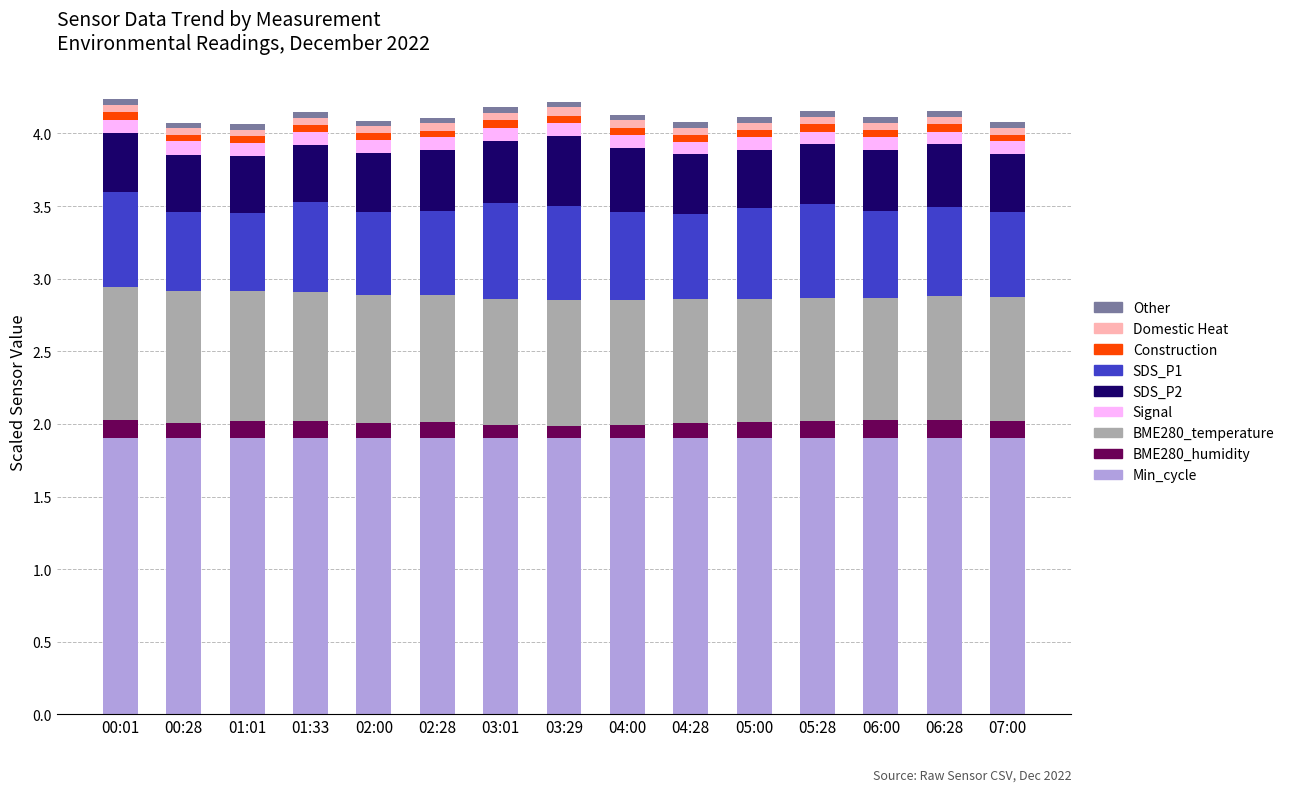

What is the lowest value of the Min_cycle series?

1.9